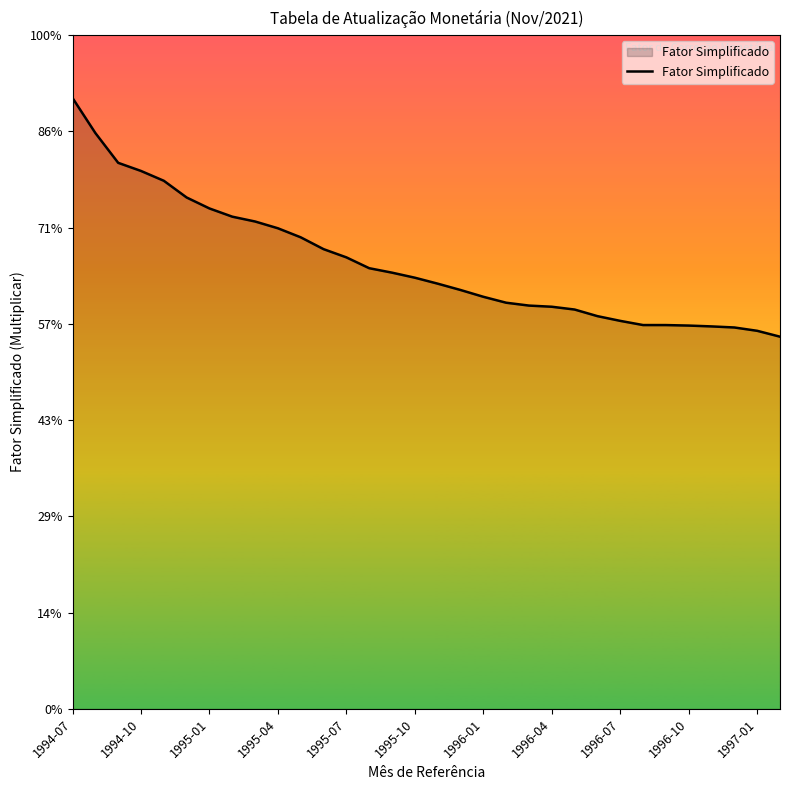

Is this an area chart (filled region under the line)?

Yes